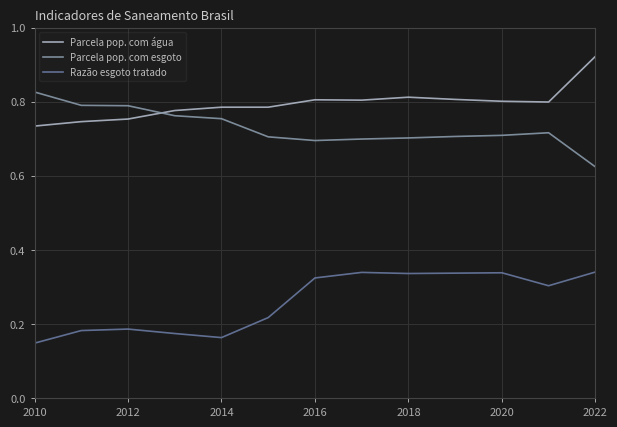

List the series in order of their peak value, highest first.

Parcela pop. com água, Parcela pop. com esgoto, Razão esgoto tratado